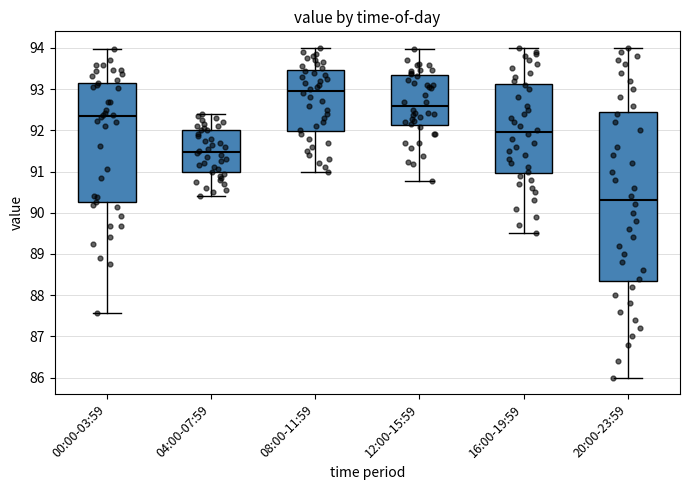

Reading left to right, read every box against the y-axis: the position of its median line, the range the box covers, and the ends of its whiskers. The values are not printed on the chart, so give them approximately, as read against the axis.

00:00-03:59: median 92.3, box 90.3 to 93.2, whiskers 87.6 to 94.0
04:00-07:59: median 91.5, box 91.0 to 92.0, whiskers 90.4 to 92.4
08:00-11:59: median 93.0, box 92.0 to 93.5, whiskers 91.0 to 94.0
12:00-15:59: median 92.6, box 92.1 to 93.3, whiskers 90.8 to 94.0
16:00-19:59: median 92.0, box 91.0 to 93.1, whiskers 89.5 to 94.0
20:00-23:59: median 90.3, box 88.4 to 92.5, whiskers 86.0 to 94.0